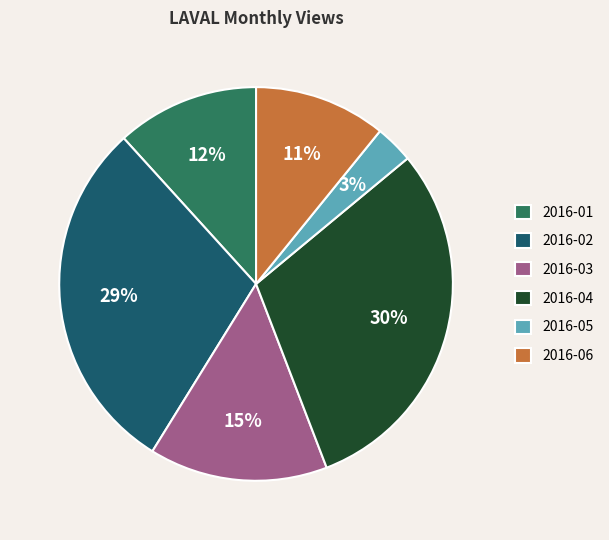

Combined, do 2016-06 and 2016-01 account for over 50%?

No